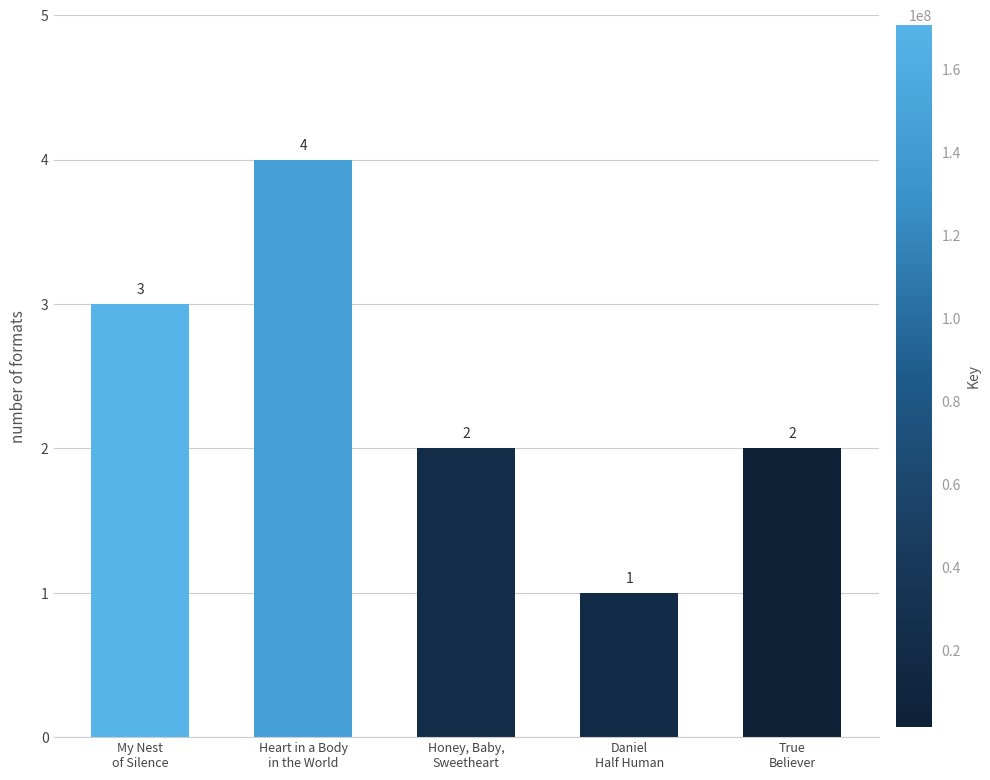

The chart shows a value of 1 at My Nest
of Silence. True or false?

False